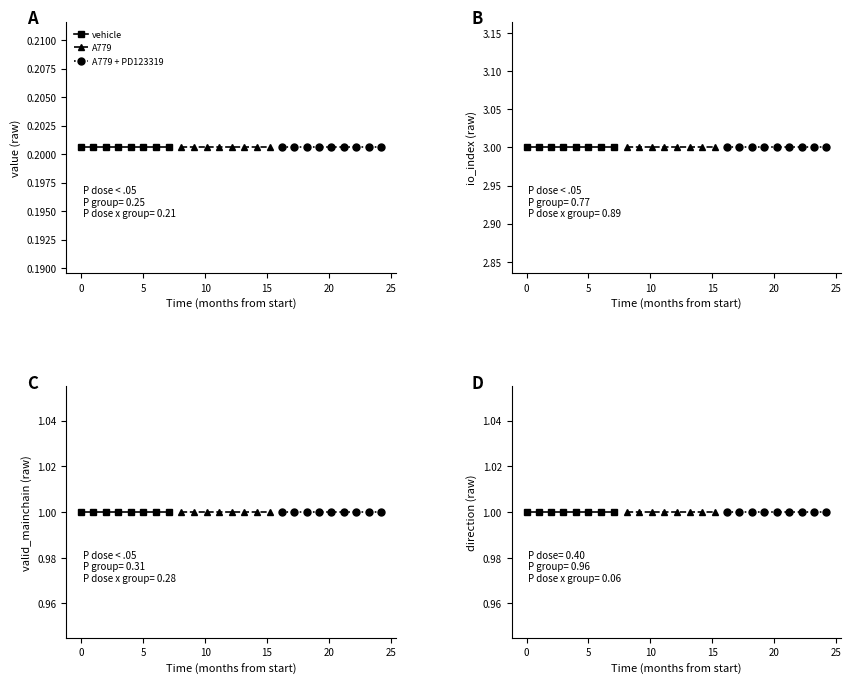

Does the chart have visible grid lines?

No